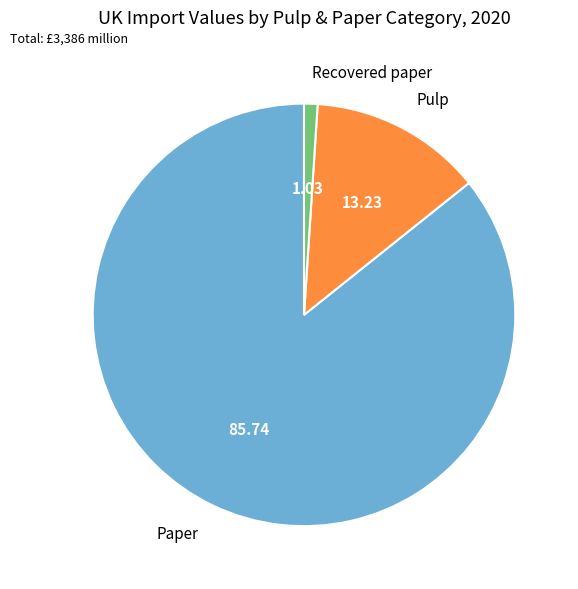

Which category accounts for the majority?

Paper